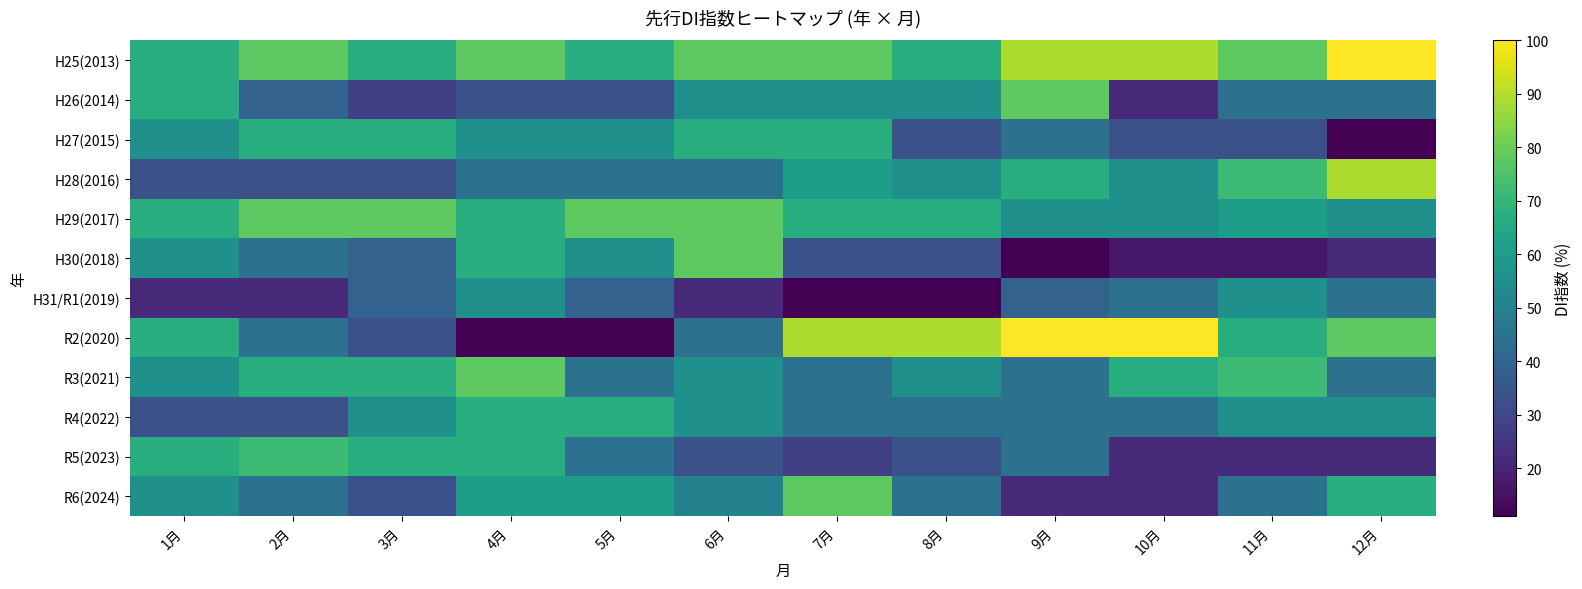

Reading left to right, what are all the values shown in this chart?

H25(2013): 1月=66.7	2月=77.8	3月=66.7	4月=77.8	5月=66.7	6月=77.8	7月=77.8	8月=66.7	9月=88.9	10月=88.9	11月=77.8	12月=100.0
H26(2014): 1月=66.7	2月=38.9	3月=27.8	4月=33.3	5月=33.3	6月=55.6	7月=55.6	8月=55.6	9月=77.8	10月=22.2	11月=44.4	12月=44.4
H27(2015): 1月=55.6	2月=66.7	3月=66.7	4月=55.6	5月=55.6	6月=66.7	7月=66.7	8月=33.3	9月=44.4	10月=33.3	11月=33.3	12月=11.1
H28(2016): 1月=33.3	2月=33.3	3月=33.3	4月=44.4	5月=44.4	6月=44.4	7月=61.1	8月=55.6	9月=66.7	10月=55.6	11月=72.2	12月=88.9
H29(2017): 1月=66.7	2月=77.8	3月=77.8	4月=66.7	5月=77.8	6月=77.8	7月=66.7	8月=66.7	9月=55.6	10月=55.6	11月=61.1	12月=55.6
H30(2018): 1月=55.6	2月=44.4	3月=38.9	4月=66.7	5月=55.6	6月=77.8	7月=33.3	8月=33.3	9月=11.1	10月=16.7	11月=16.7	12月=22.2
H31/R1(2019): 1月=22.2	2月=22.2	3月=38.9	4月=55.6	5月=38.9	6月=22.2	7月=11.1	8月=11.1	9月=38.9	10月=44.4	11月=55.6	12月=44.4
R2(2020): 1月=66.7	2月=44.4	3月=33.3	4月=11.1	5月=11.1	6月=44.4	7月=88.9	8月=88.9	9月=100.0	10月=100.0	11月=66.7	12月=77.8
R3(2021): 1月=55.6	2月=66.7	3月=66.7	4月=77.8	5月=44.4	6月=55.6	7月=44.4	8月=55.6	9月=44.4	10月=66.7	11月=72.2	12月=44.4
R4(2022): 1月=33.3	2月=33.3	3月=55.6	4月=66.7	5月=66.7	6月=55.6	7月=44.4	8月=44.4	9月=44.4	10月=44.4	11月=55.6	12月=55.6
R5(2023): 1月=66.7	2月=72.2	3月=66.7	4月=66.7	5月=44.4	6月=33.3	7月=27.8	8月=33.3	9月=44.4	10月=22.2	11月=22.2	12月=22.2
R6(2024): 1月=55.6	2月=44.4	3月=33.3	4月=61.1	5月=61.1	6月=50.0	7月=77.8	8月=44.4	9月=22.2	10月=22.2	11月=44.4	12月=66.7